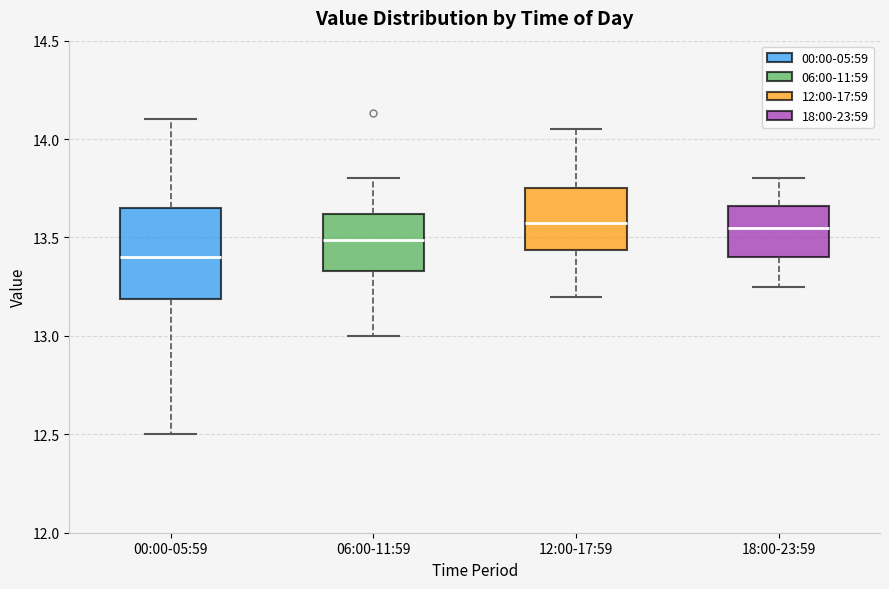

Comparing the boxes themselves (not the whiskers), which one is the tallest?

00:00-05:59